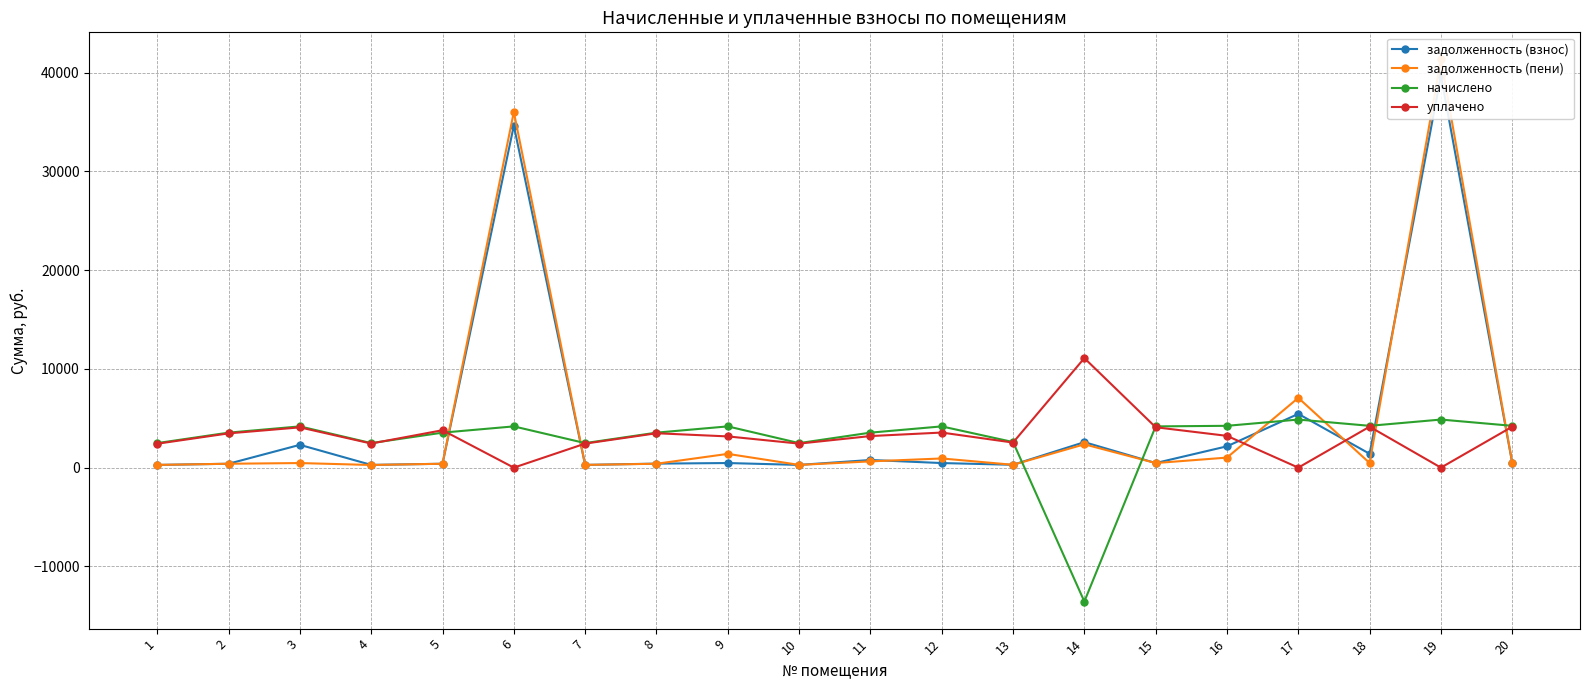

How many values in начислено are below zero?

1